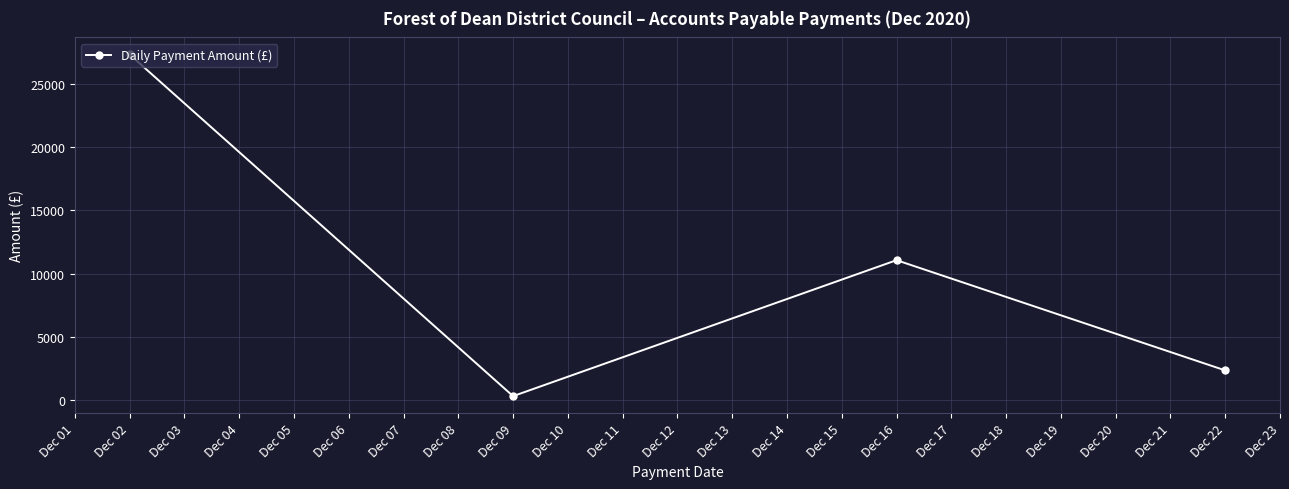

List the labels in order of value, smallest first.

Dec 09, Dec 22, Dec 16, Dec 02